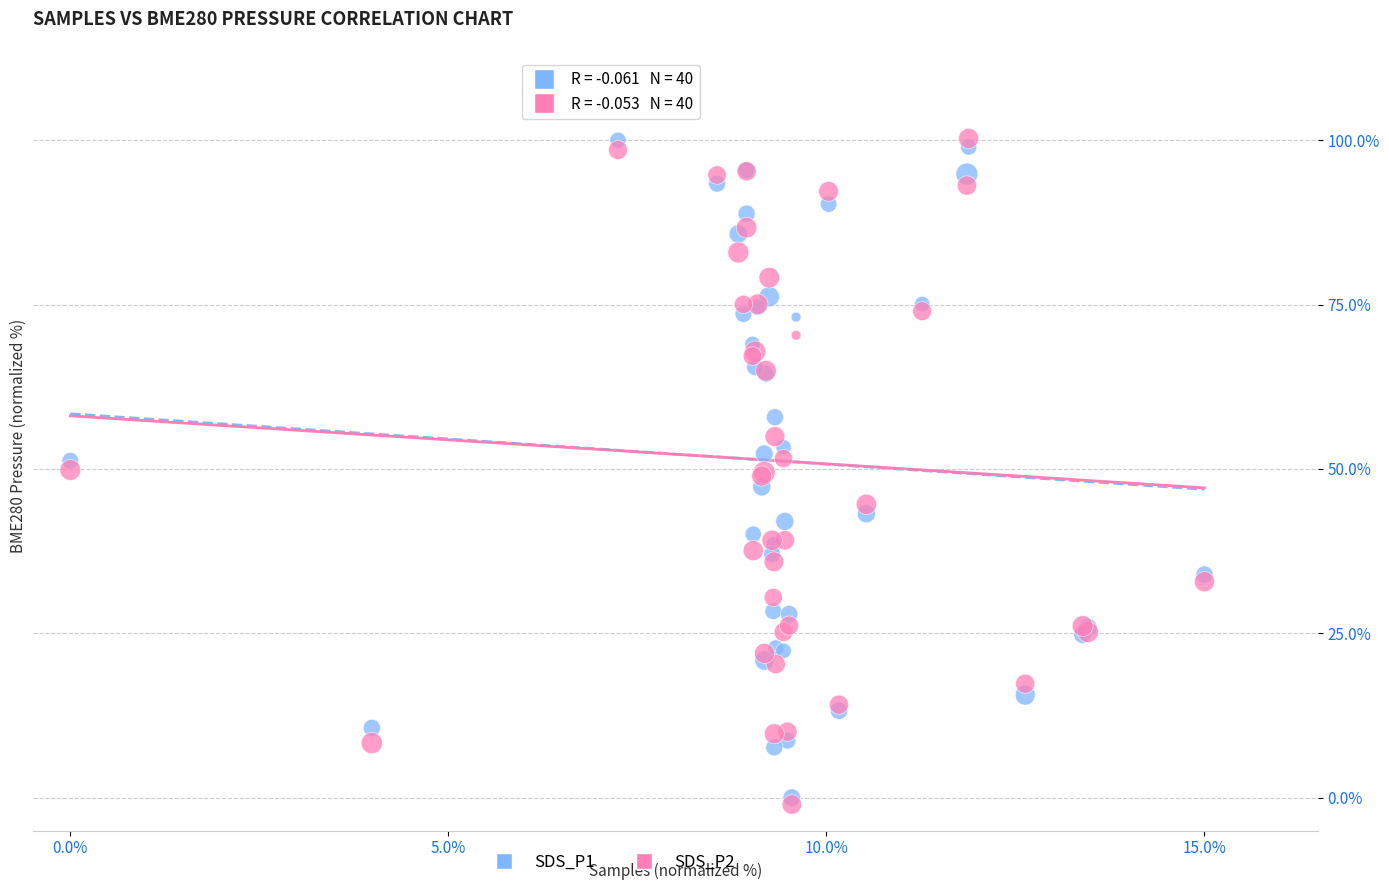

What are all the series names shown in the legend?

SDS_P1, SDS_P2